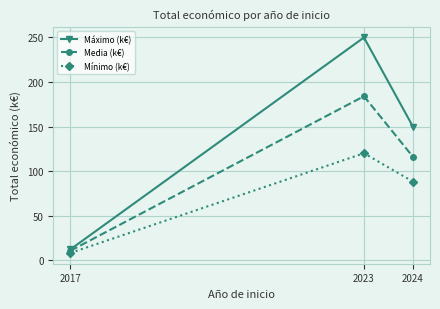

What is the maximum value shown in the chart?

250.0